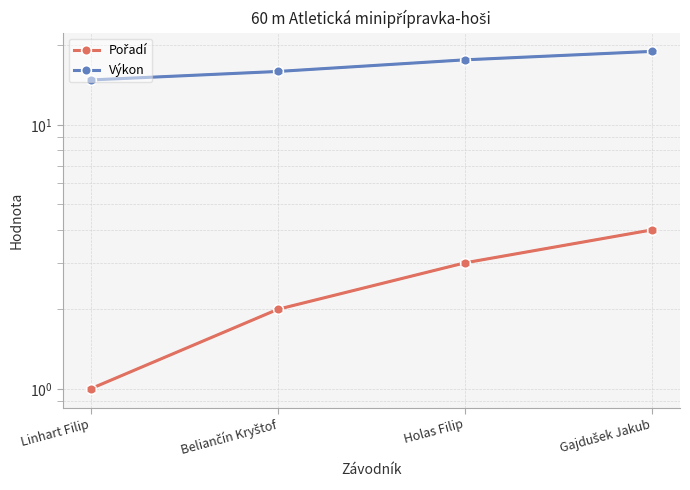

What is the difference between the maximum and minimum values in the Výkon series?

4.2